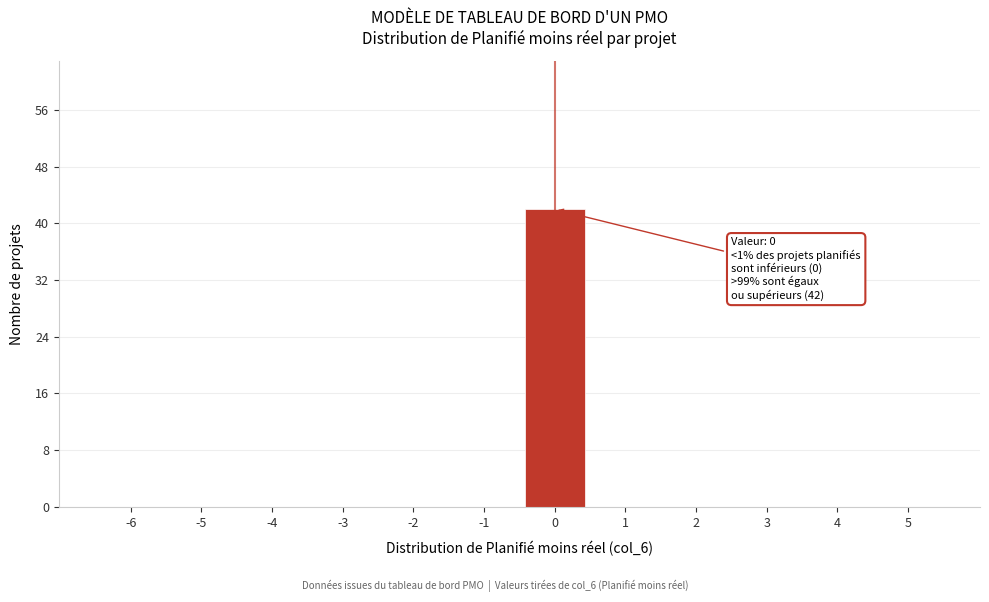

Reading right to left, list all the values displayed in this chart.

5=0	4=0	3=0	2=0	1=0	0=42	-1=0	-2=0	-3=0	-4=0	-5=0	-6=0